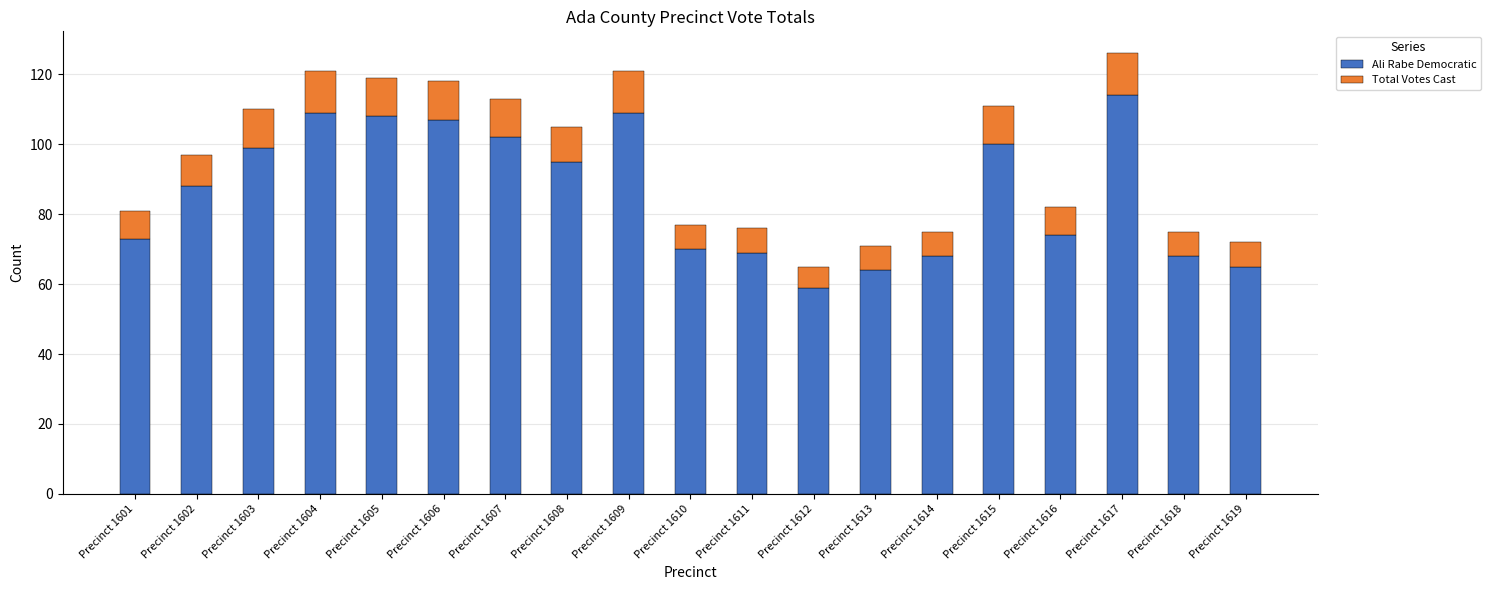

What is the difference between the maximum and second lowest values in the Ali Rabe Democratic series?

50